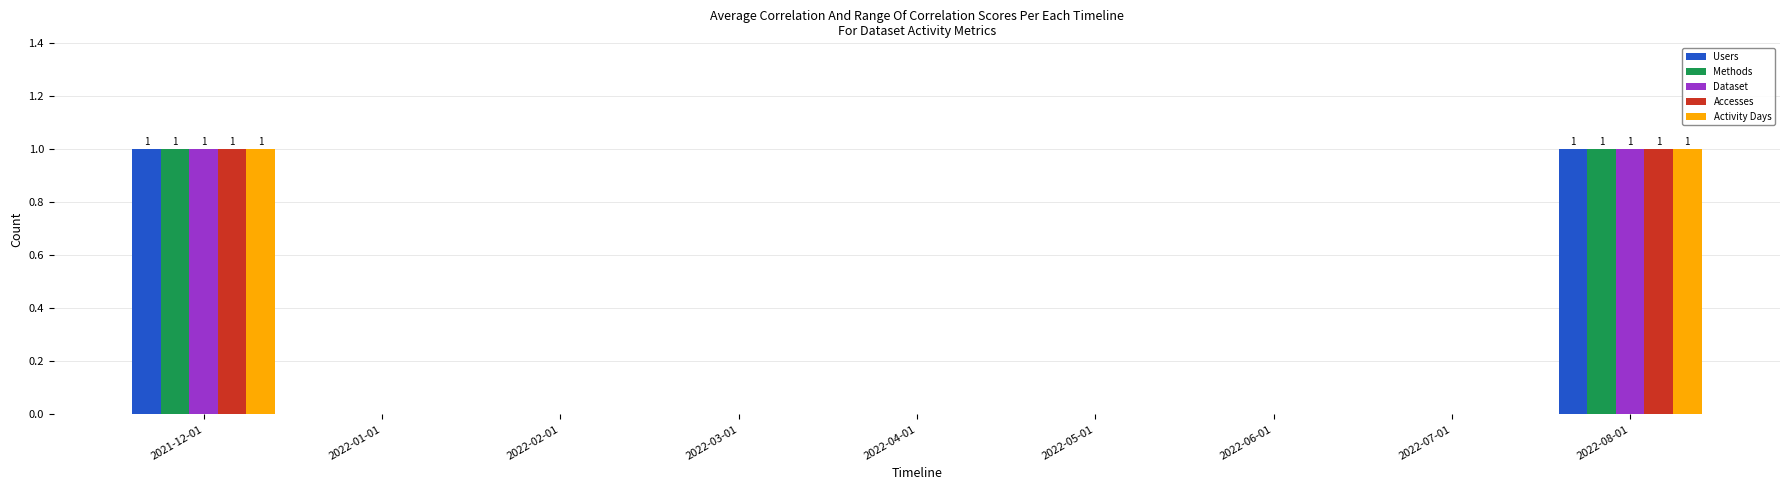

What is the total value across all series at 2021-12-01?

5